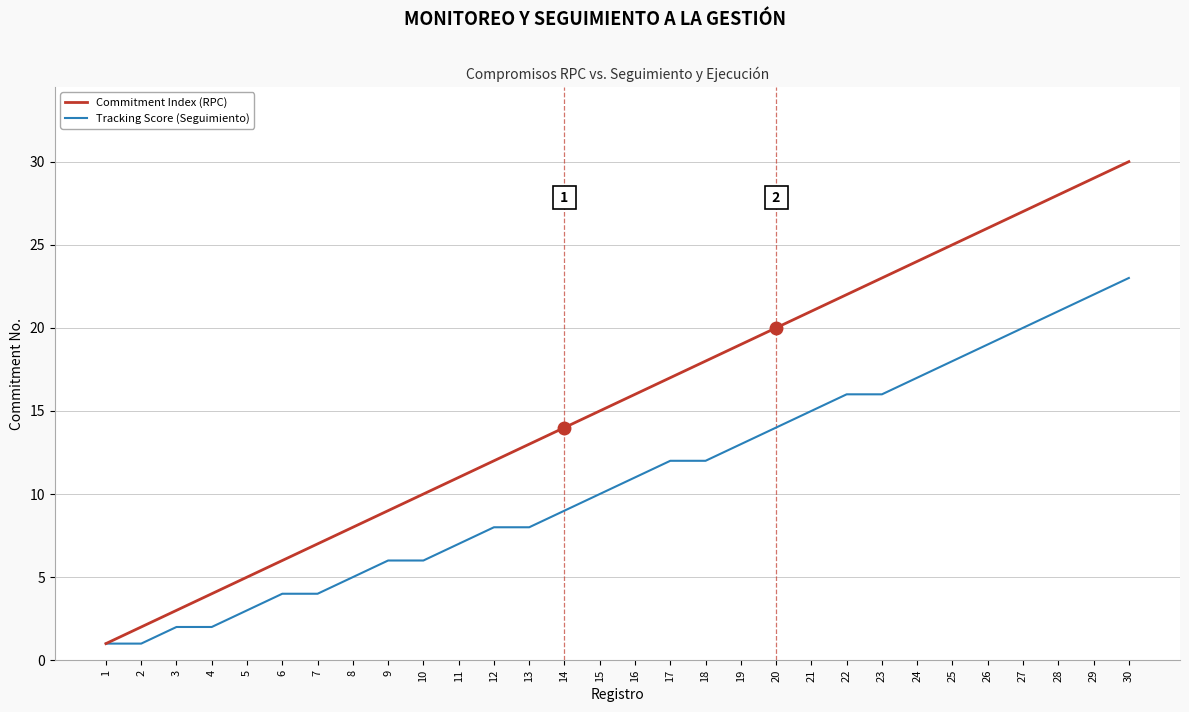

How many lines are shown in the chart?

2